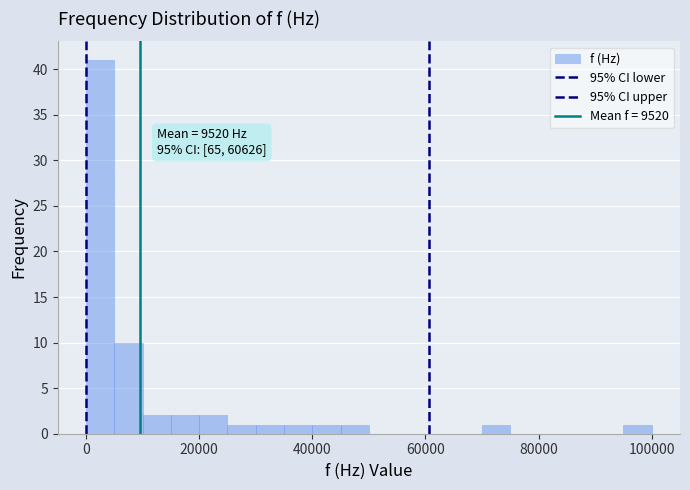

Read against the x-axis, roughly where is the centre of the tallest bar?

2000